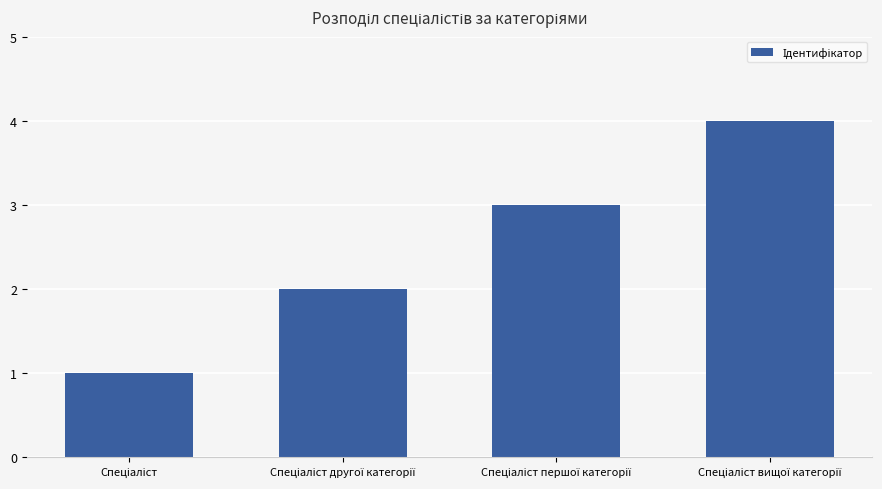

Are the bars grouped side by side (vs. stacked)?

No